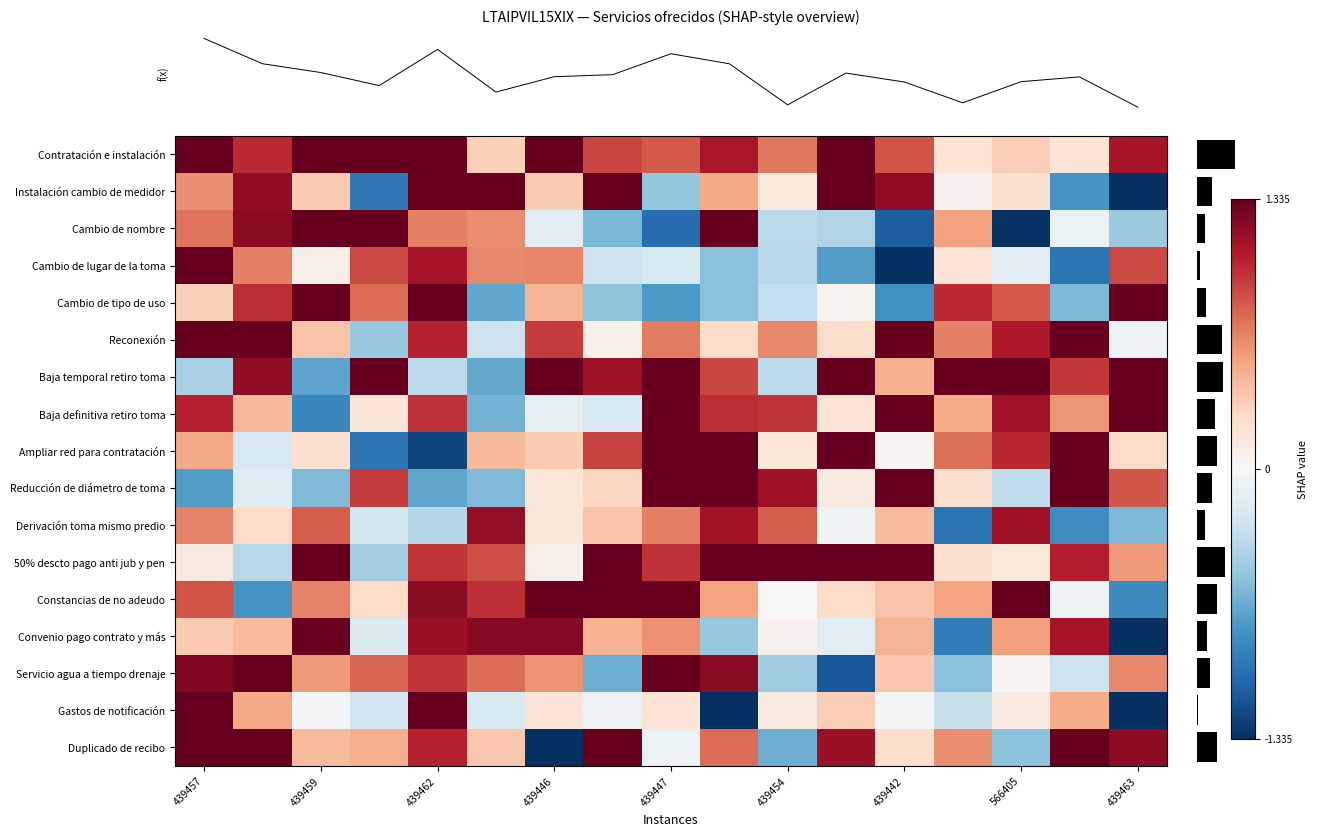

Count the number of data series in this chart.

17